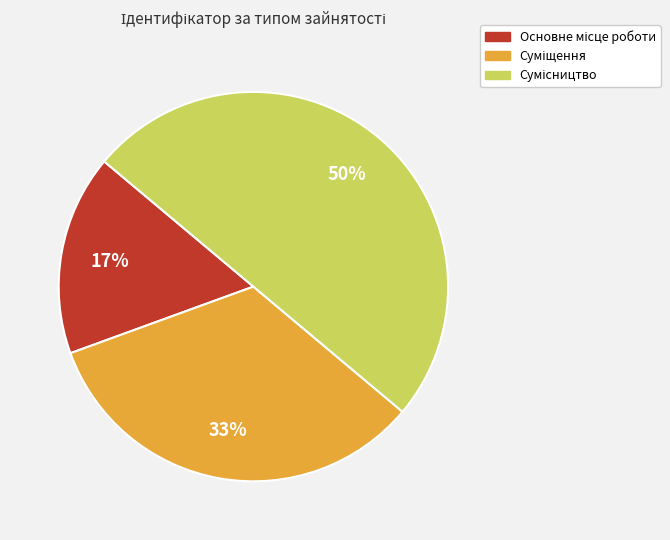

To the nearest percent, what is the difference between the largest and smallest slice percentages?

33%